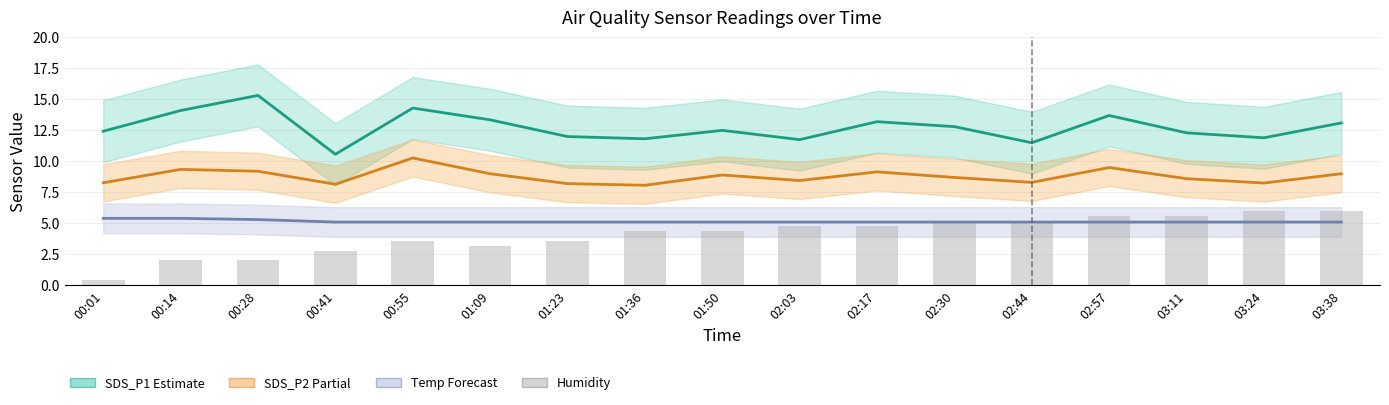

How many series are shown in this chart?

4